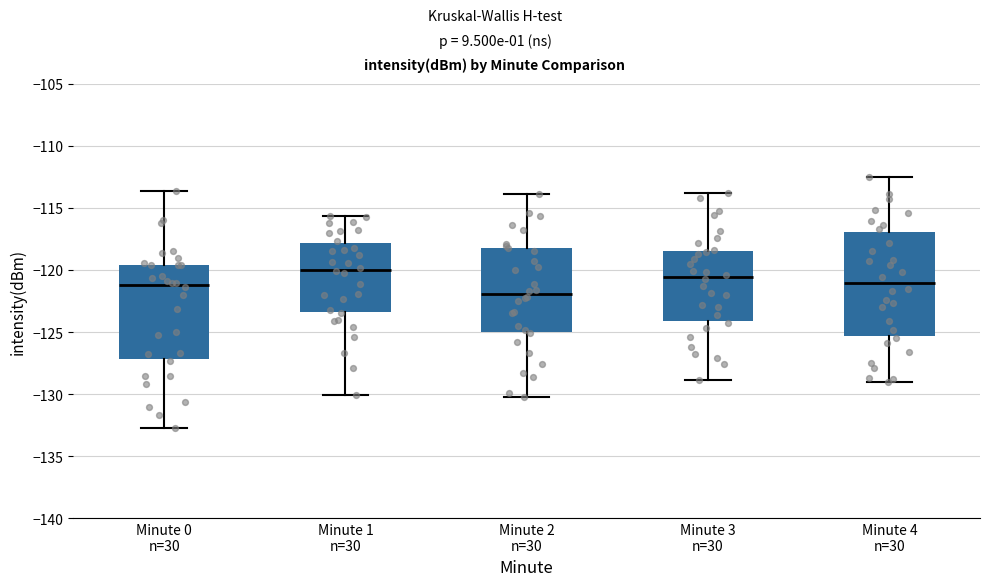

Which box's median line is the highest?

Minute 1 n=30